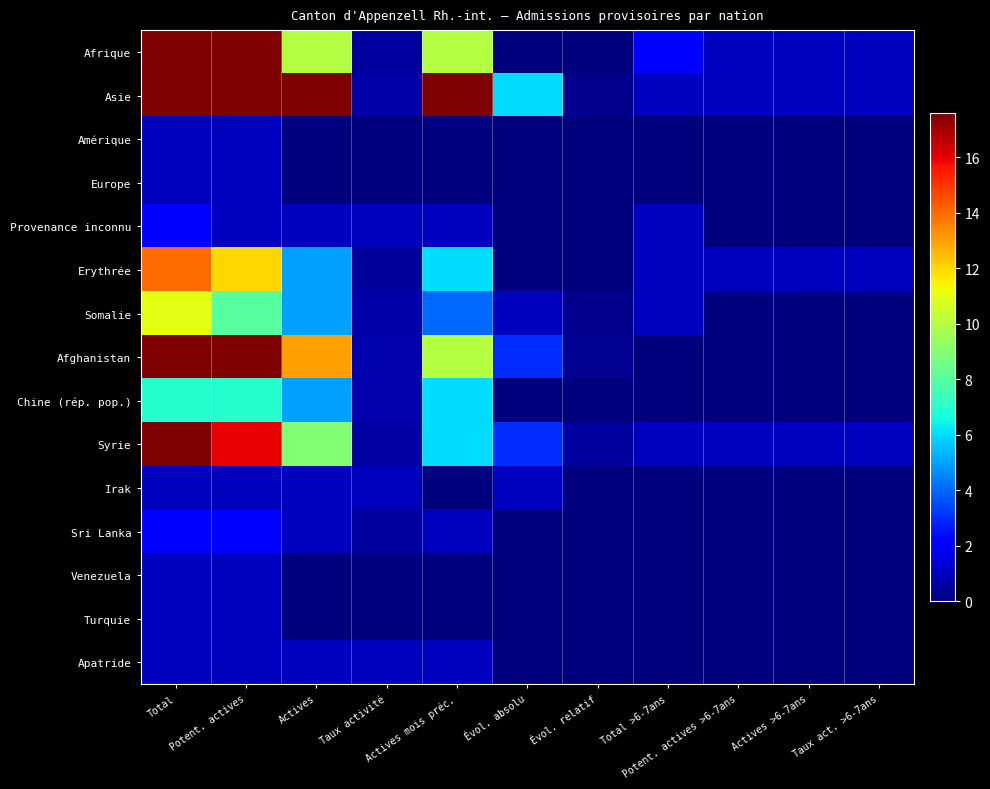

Rank the series at Actives mois préc. from highest to lowest value.

Asie, Afrique, Afghanistan, Erythrée, Chine (rép. pop.), Syrie, Somalie, Provenance inconnu, Sri Lanka, Apatride, Amérique, Europe, Irak, Venezuela, Turquie